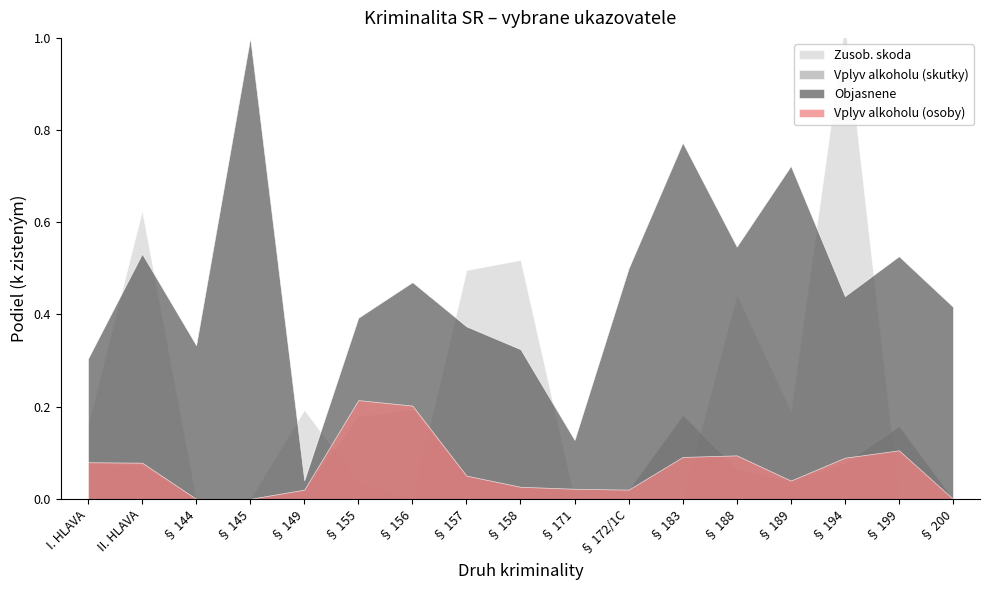

How many values in Zusob. skoda are above zero?

9